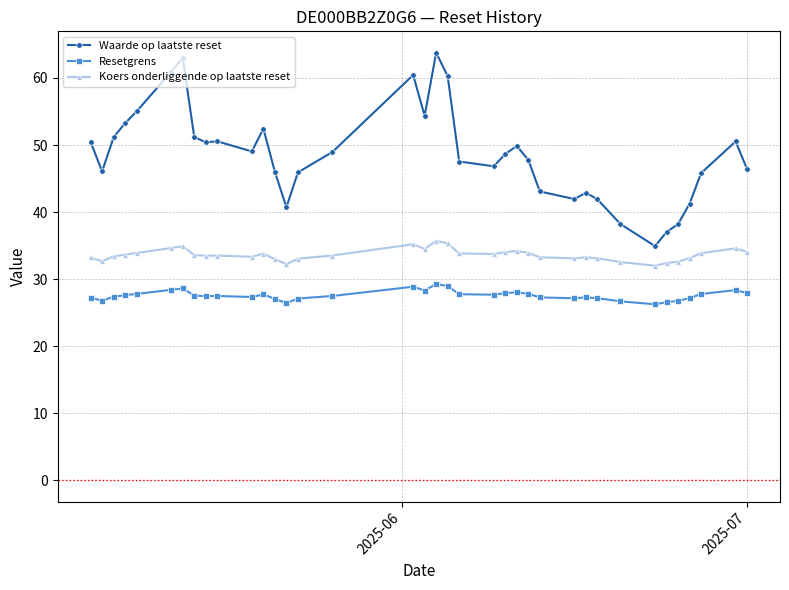

How many lines are shown in the chart?

3